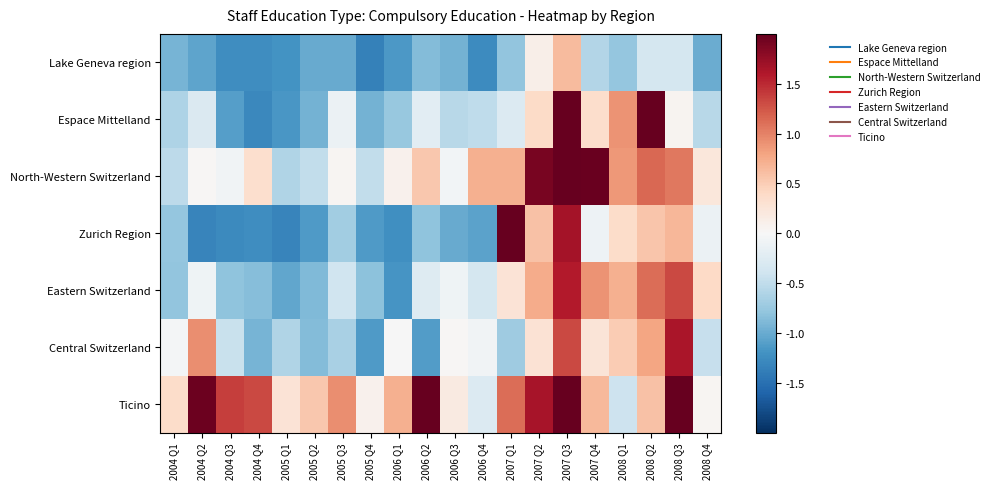

At how many categories does at least one series exceed 2?

4